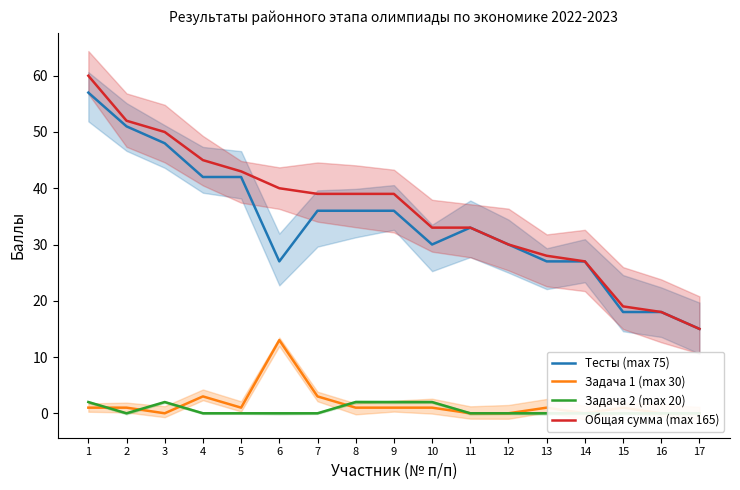

Which series has the largest range (max minus min)?

Общая сумма (max 165)